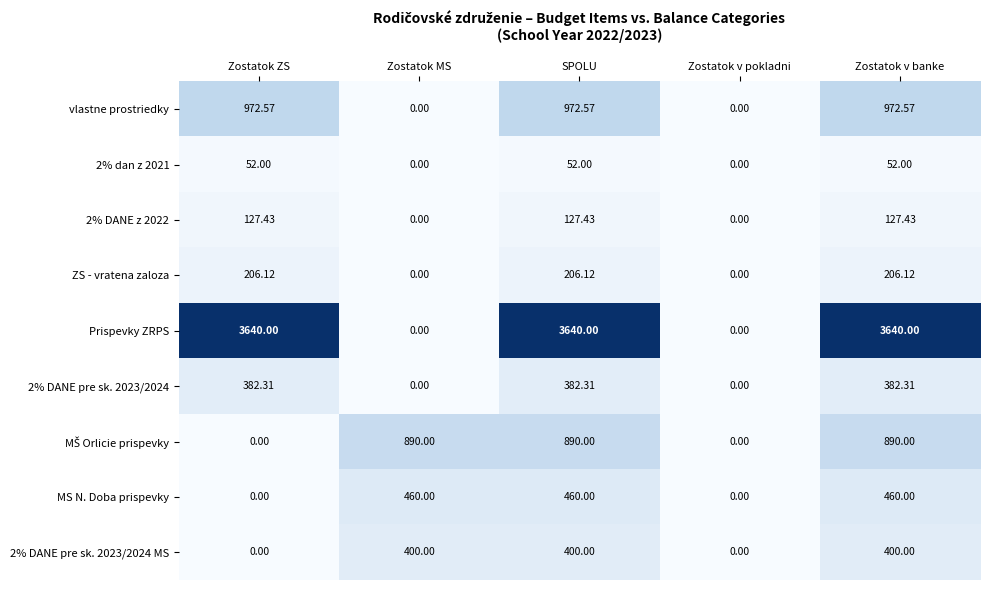

How many data points in vlastne prostriedky are above 972?

3